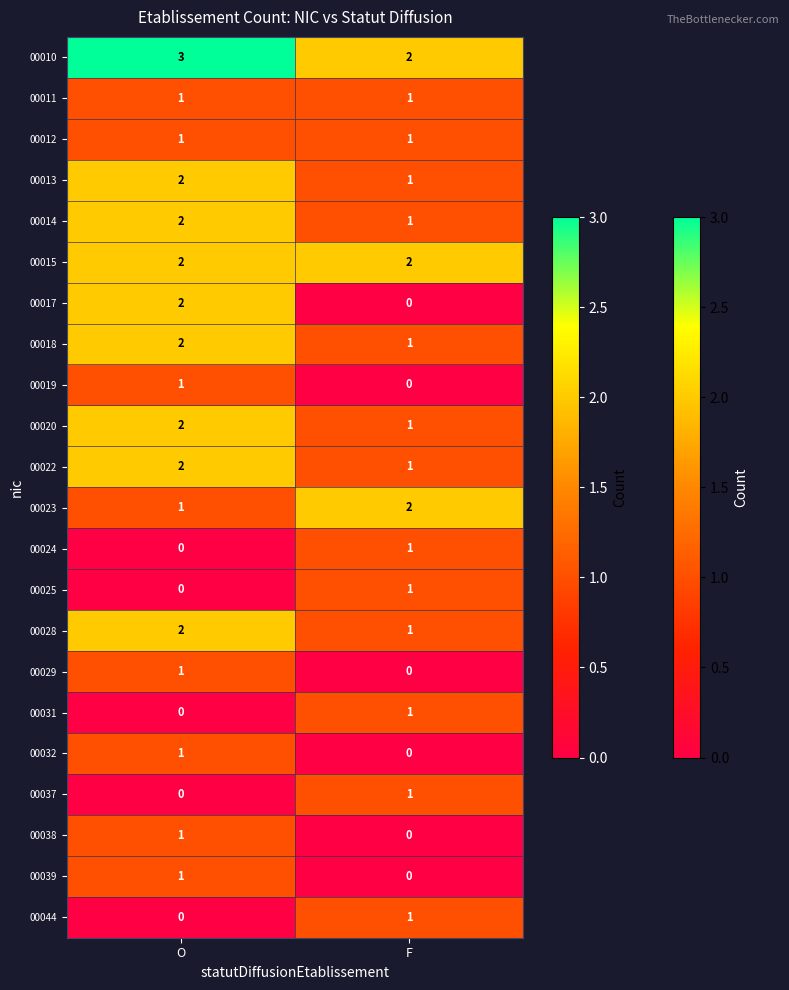

At which category is the sum across all series the highest?

O